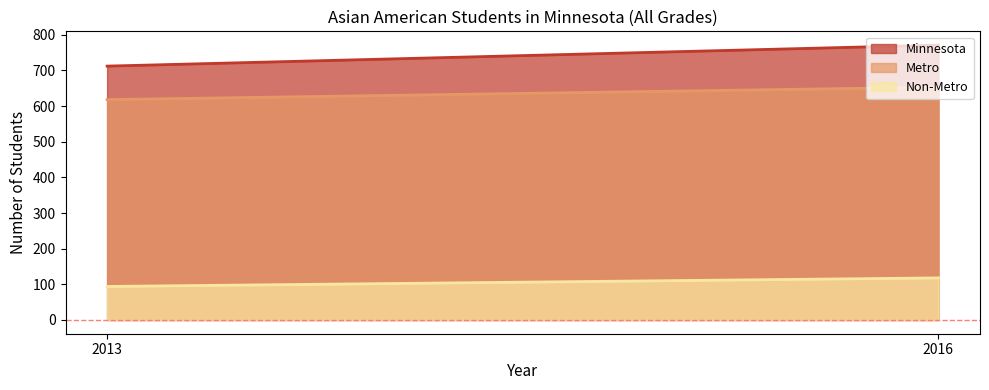

Reading left to right, transcribe all the data shown in this chart.

Minnesota: 2013=712	2016=771
Metro: 2013=618	2016=653
Non-Metro: 2013=94	2016=118